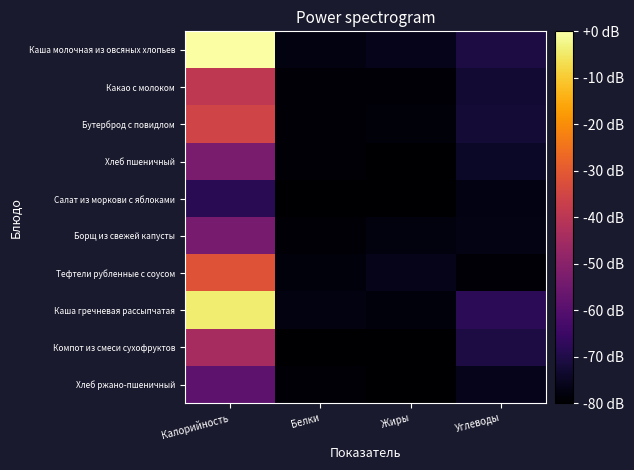

Which label corresponds to the smallest value in the chart?

Жиры